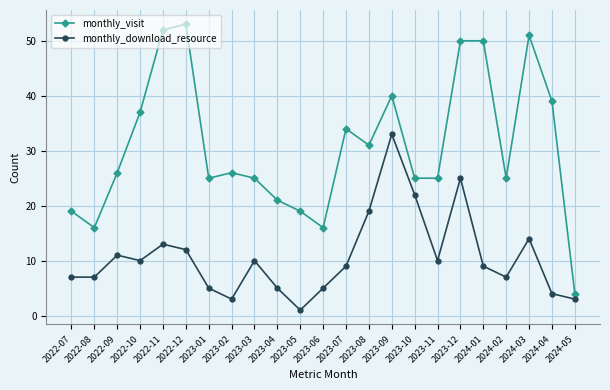

What position from the left is 2023-01?

7